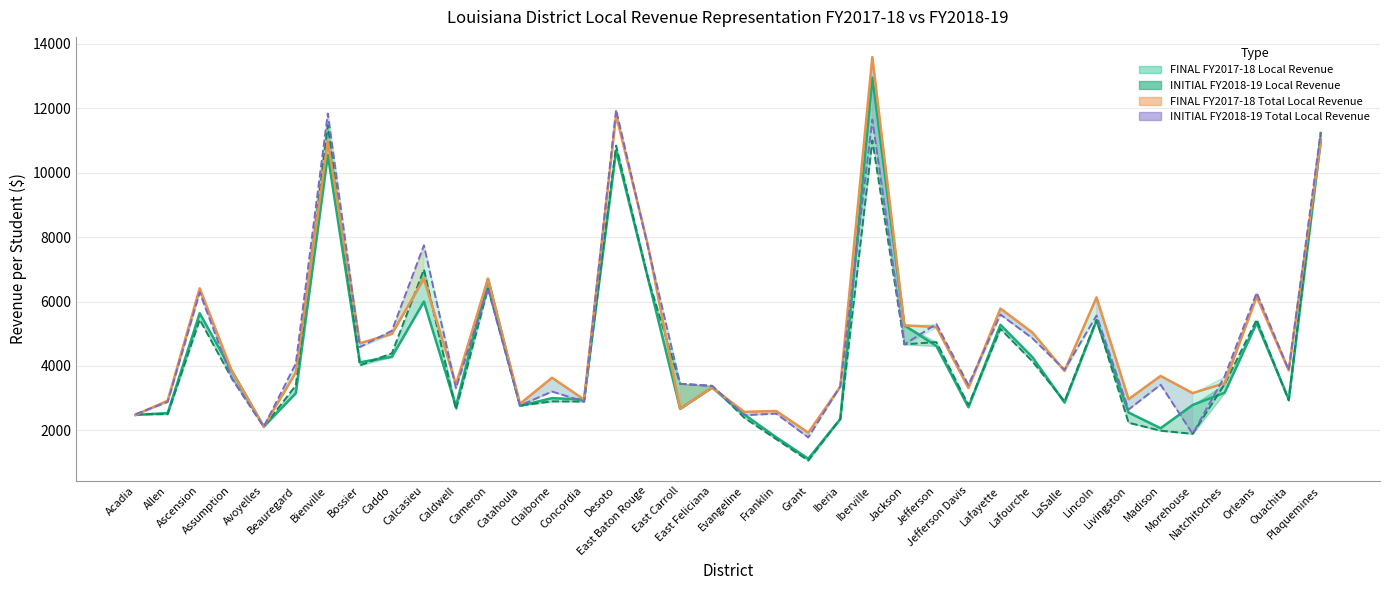

The FINAL FY2017-18 Total Local Revenue series shows 1190 at Iberia. True or false?

False